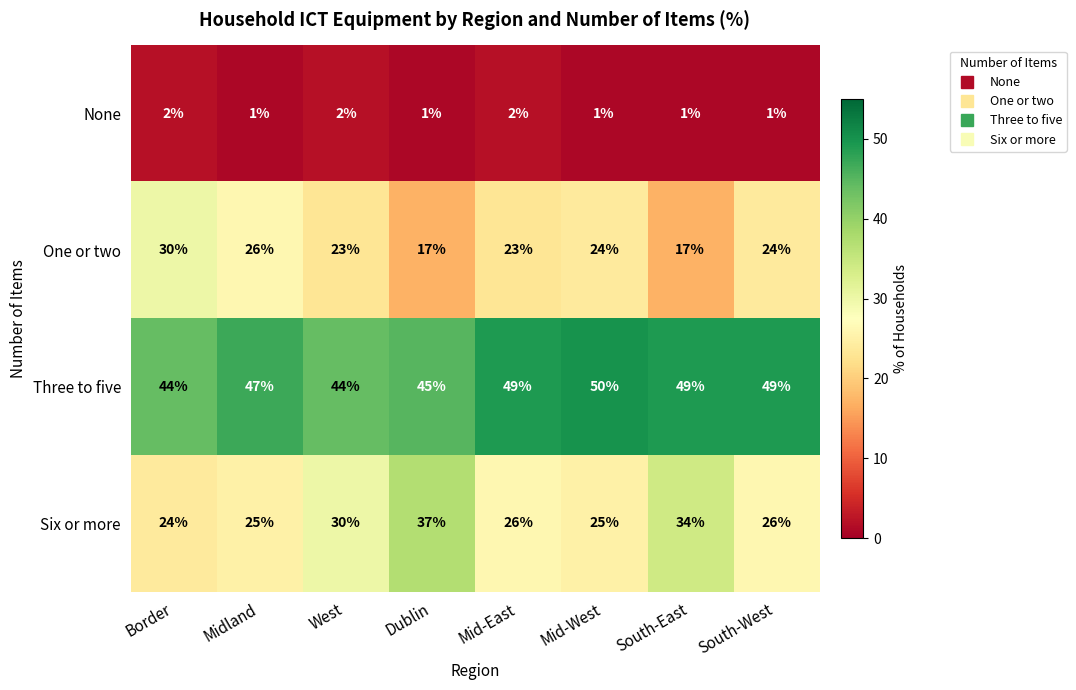

At how many categories does at least one series exceed 38?

8